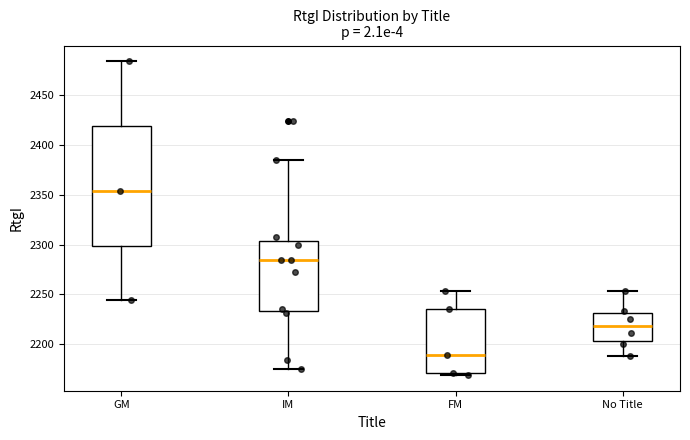

Which box has the highest median line?

GM